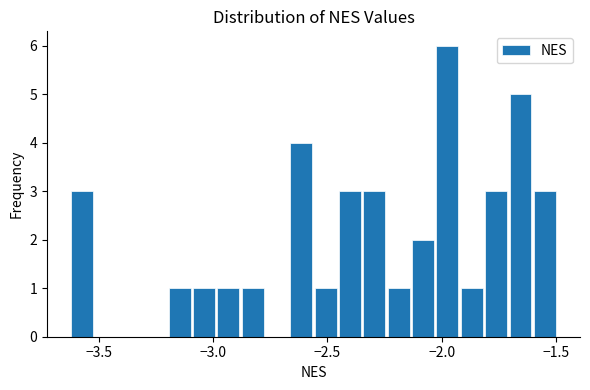

Read against the x-axis, roughly where is the centre of the tallest bar?

-2.00